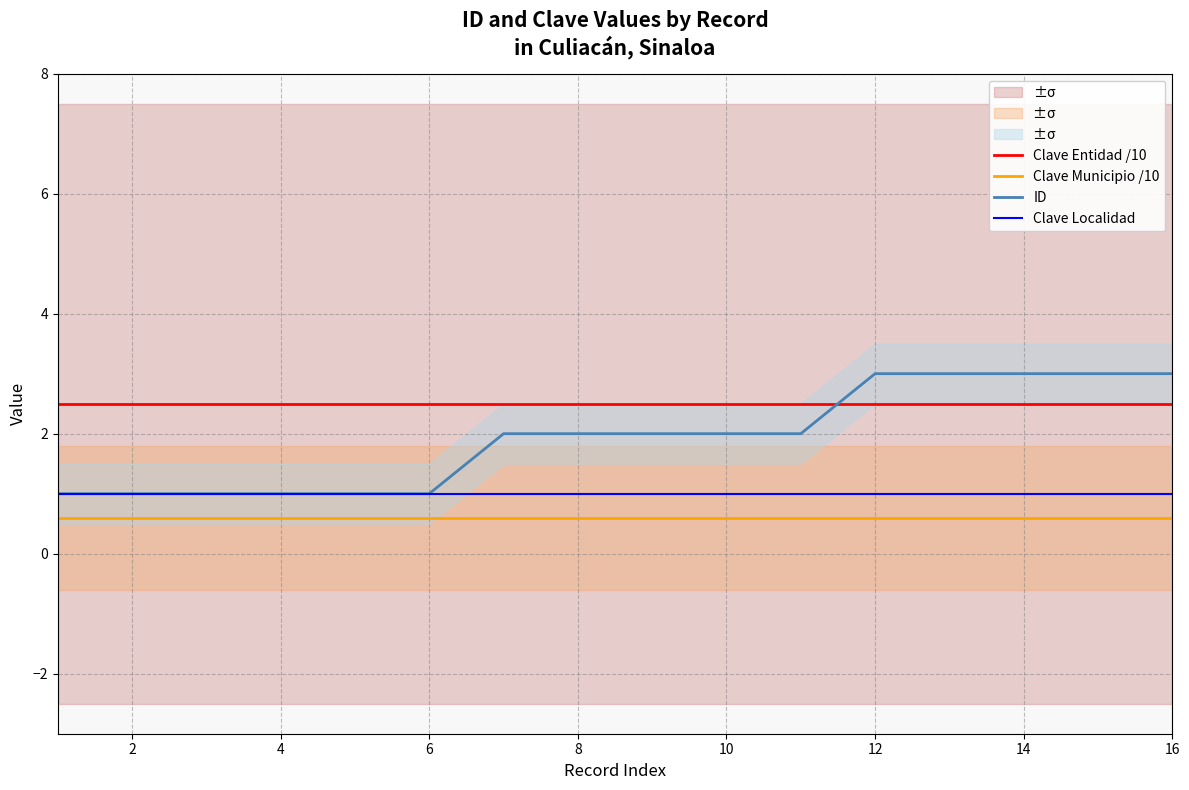

What is the maximum value for Clave Entidad /10?

2.5